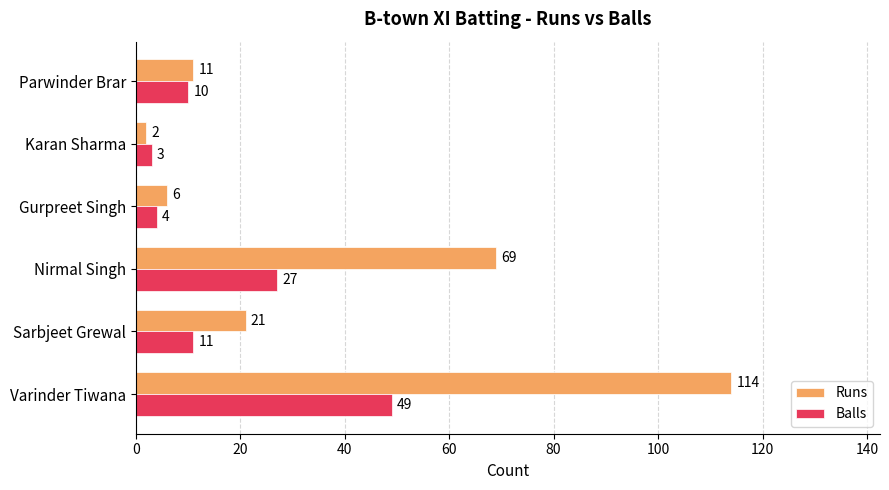

How many values in the Balls series are below 11?

3